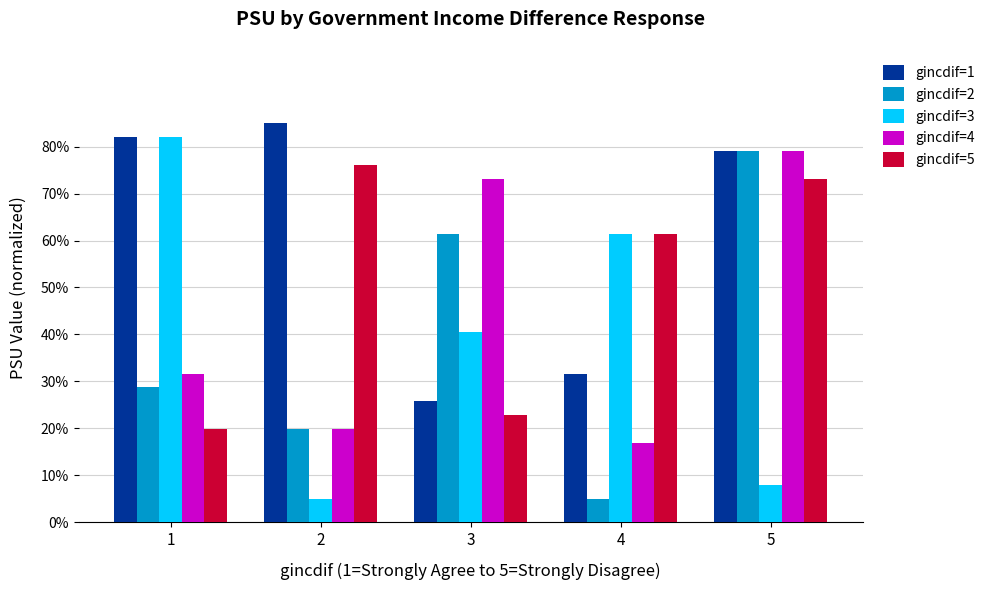

What is the spread (max minus min) of values at 4?

56.3